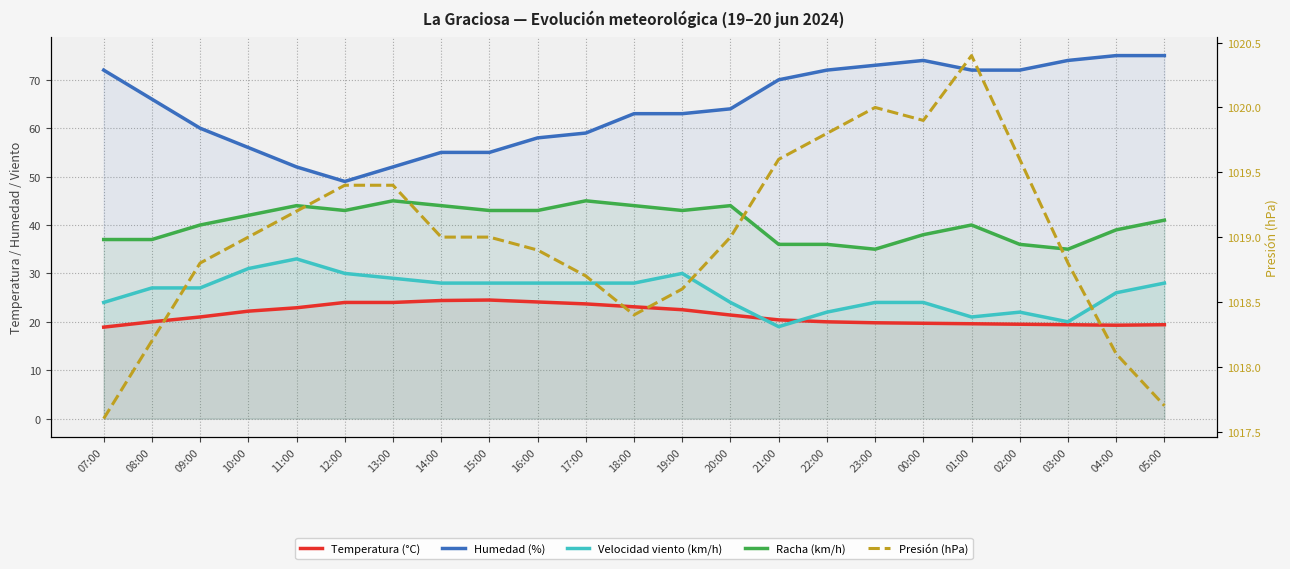

Reading left to right, list all the values displayed in this chart.

Temperatura (°C): 18.9	20.0	21.0	22.2	22.9	24.0	24.0	24.4	24.5	24.1	23.7	23.1	22.5	21.4	20.4	20.0	19.8	19.7	19.6	19.5	19.4	19.3	19.4
Humedad (%): 72.0	66.0	60.0	56.0	52.0	49.0	52.0	55.0	55.0	58.0	59.0	63.0	63.0	64.0	70.0	72.0	73.0	74.0	72.0	72.0	74.0	75.0	75.0
Velocidad viento (km/h): 24.0	27.0	27.0	31.0	33.0	30.0	29.0	28.0	28.0	28.0	28.0	28.0	30.0	24.0	19.0	22.0	24.0	24.0	21.0	22.0	20.0	26.0	28.0
Racha (km/h): 37.0	37.0	40.0	42.0	44.0	43.0	45.0	44.0	43.0	43.0	45.0	44.0	43.0	44.0	36.0	36.0	35.0	38.0	40.0	36.0	35.0	39.0	41.0
Presión (hPa): 1017.6	1018.2	1018.8	1019.0	1019.2	1019.4	1019.4	1019.0	1019.0	1018.9	1018.7	1018.4	1018.6	1019.0	1019.6	1019.8	1020.0	1019.9	1020.4	1019.6	1018.8	1018.1	1017.7